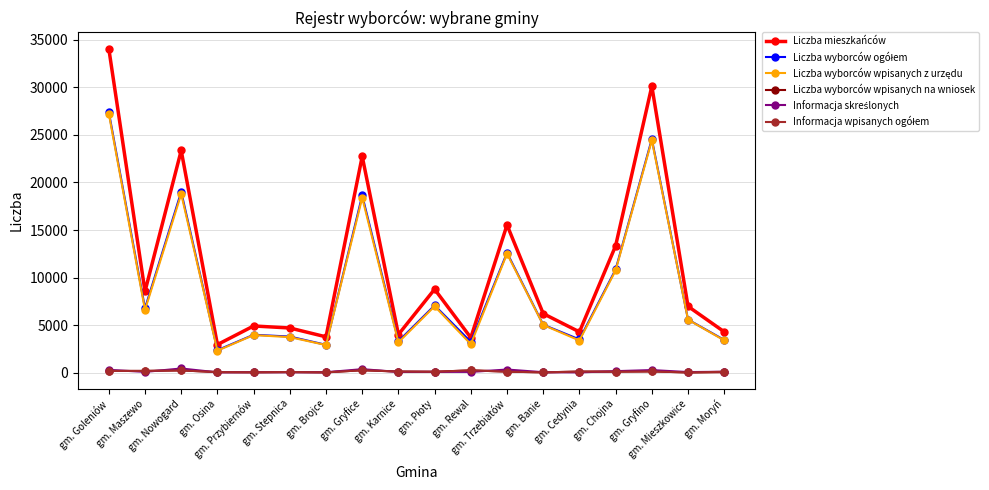

True or false: Liczba mieszkańców has more than 0 points higher than both neighbors.

True